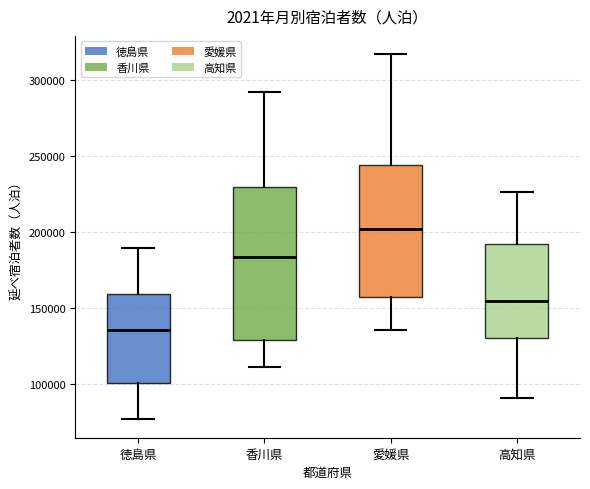

Reading left to right, read every box against the y-axis: the position of its median line, the range the box covers, and the ends of its whiskers. The values are not printed on the chart, so give them approximately, as read against the axis.

徳島県: median 135000, box 100000 to 160000, whiskers 75000 to 190000
香川県: median 185000, box 130000 to 230000, whiskers 110000 to 290000
愛媛県: median 200000, box 155000 to 245000, whiskers 135000 to 315000
高知県: median 155000, box 130000 to 190000, whiskers 90000 to 225000